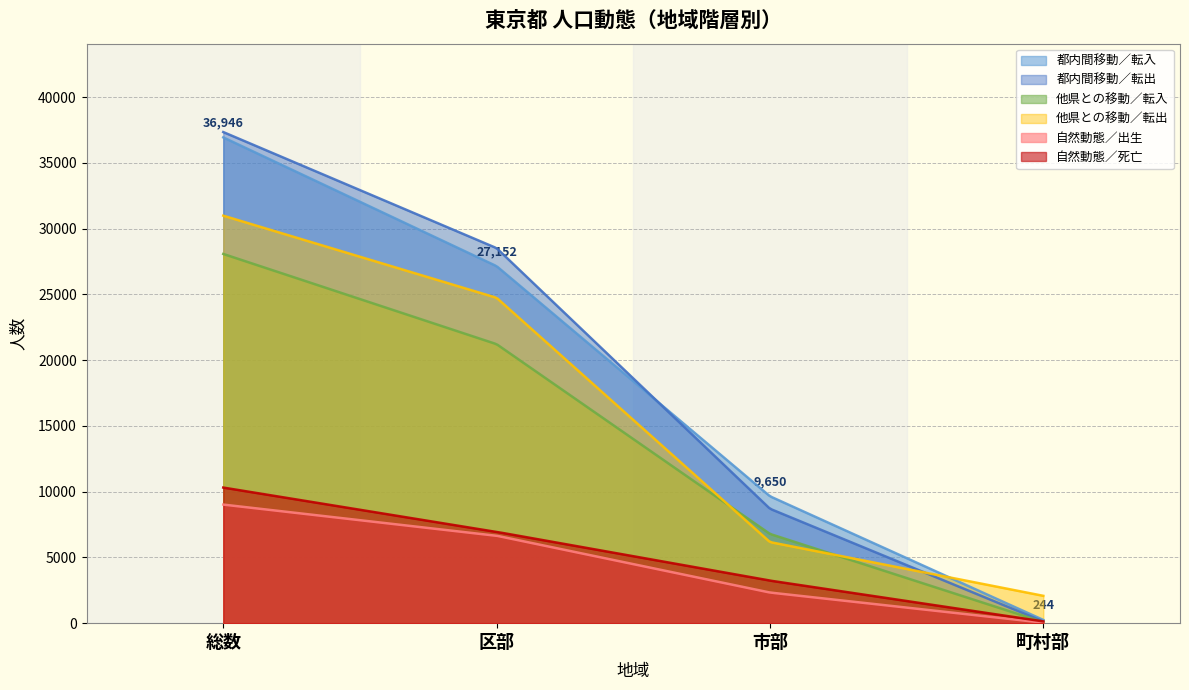

At which label does 都内間移動／転入 first exceed 27152?

総数